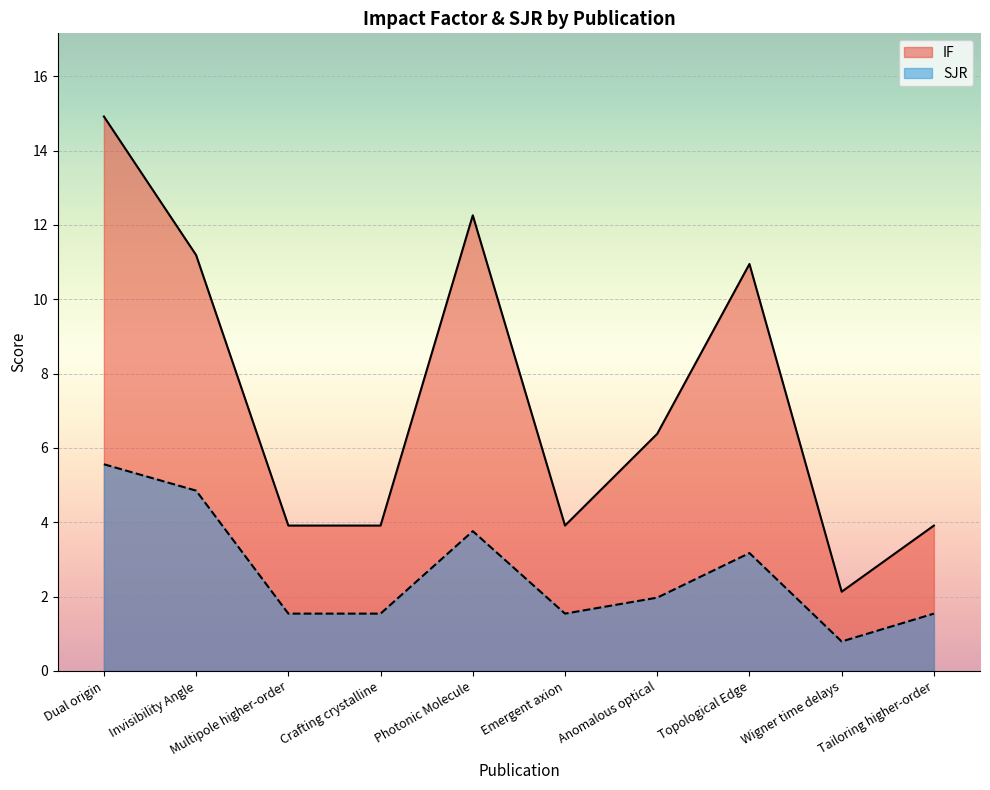

How many data points does each series have?

10